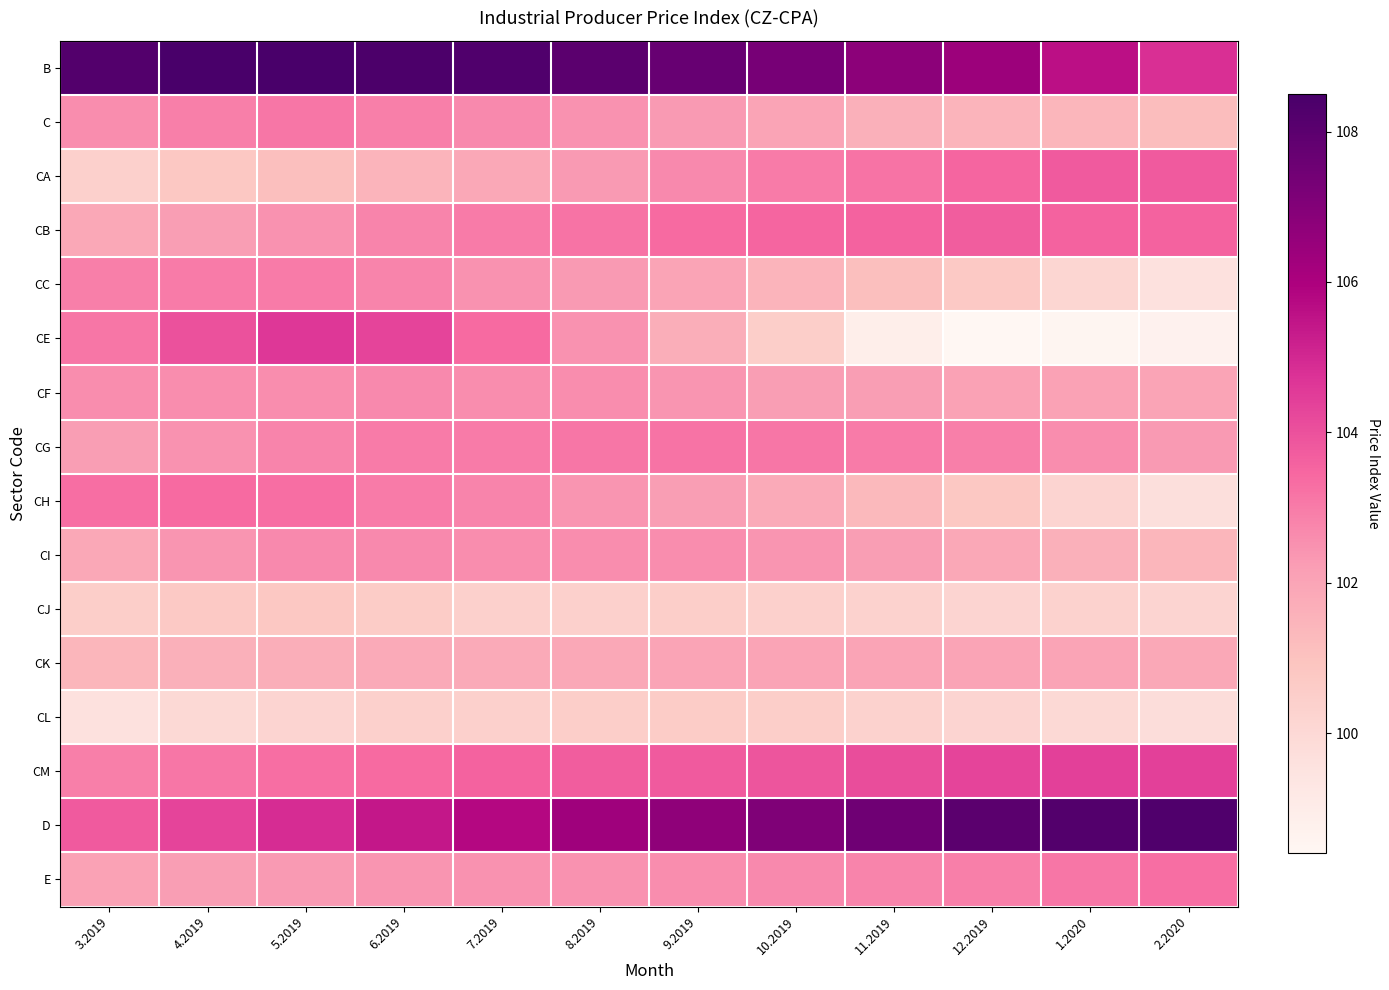

Which series has the largest total across all categories?

B